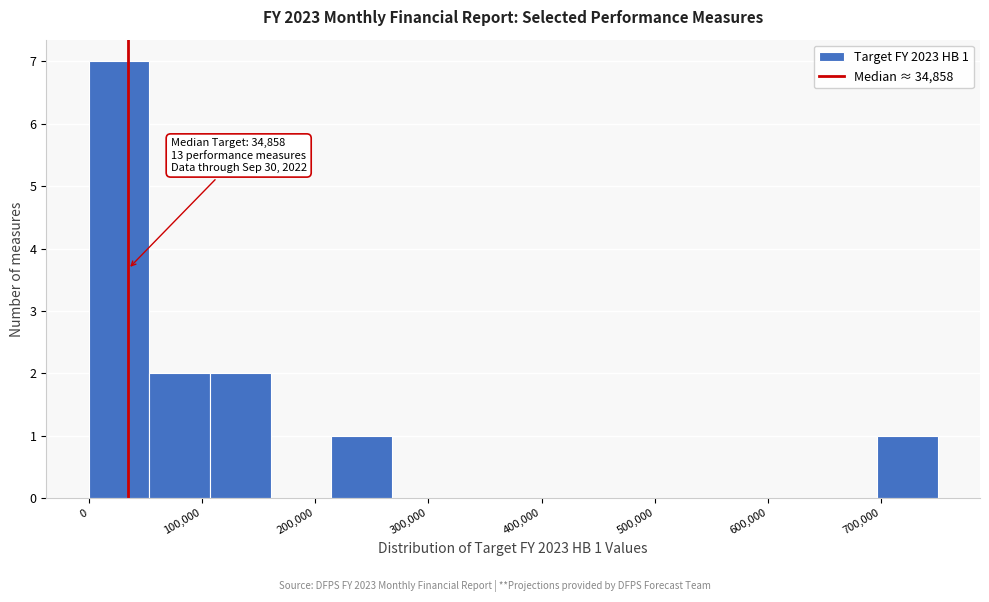

Which range on the x-axis has the tallest bar?

0 to 50000